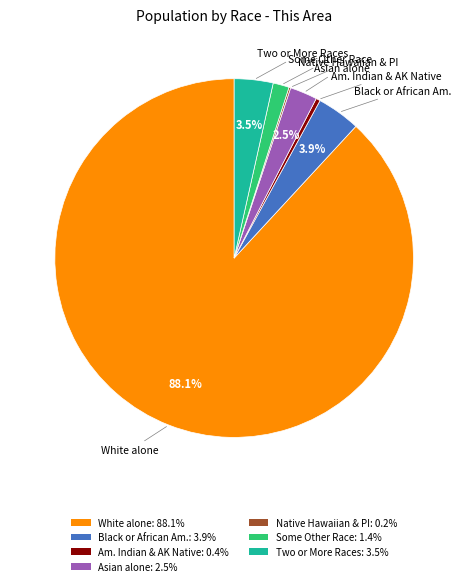

Is there a majority slice in this chart?

Yes